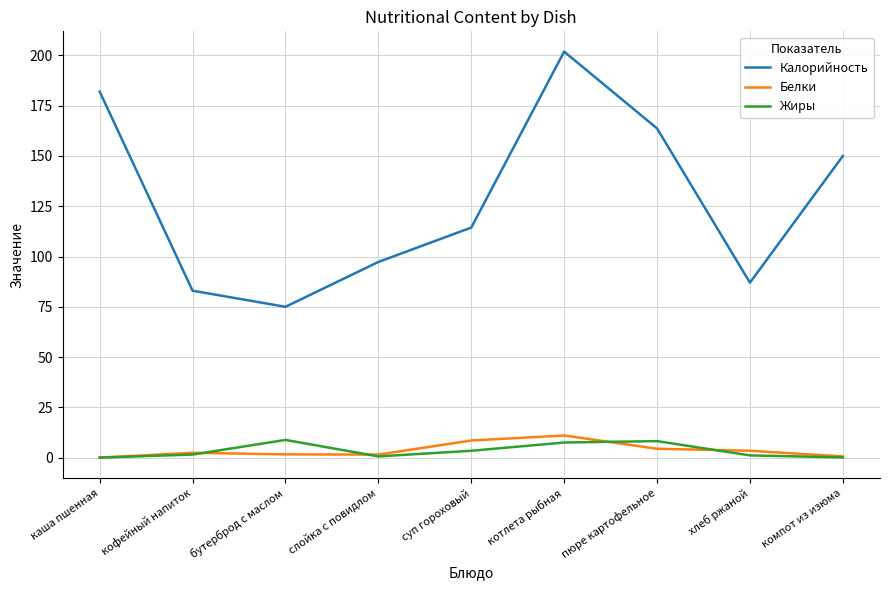

At how many categories does at least one series exceed 192?

1